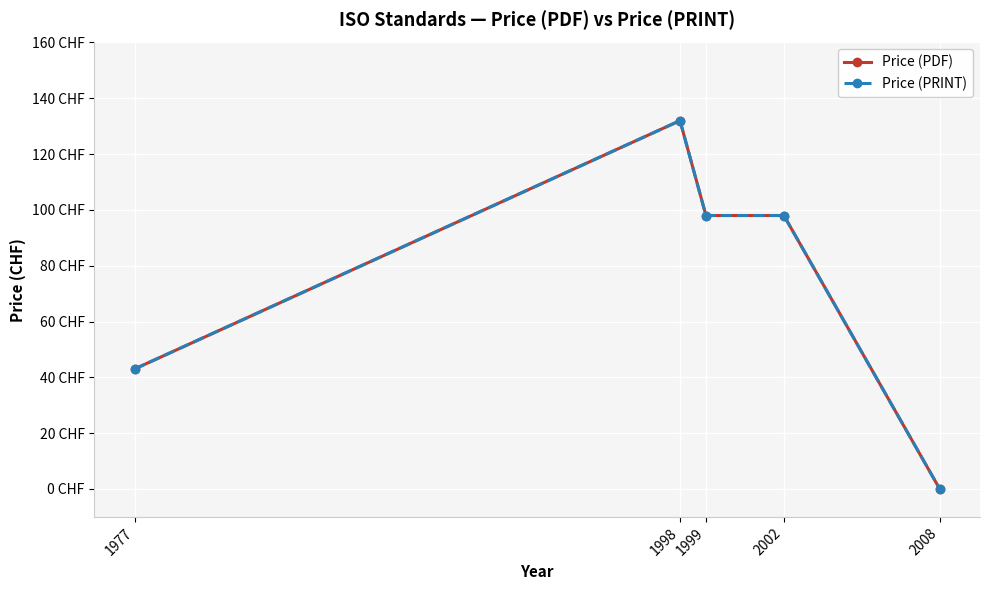

What is the value of the Price (PRINT) point at the 2nd from the left?

132